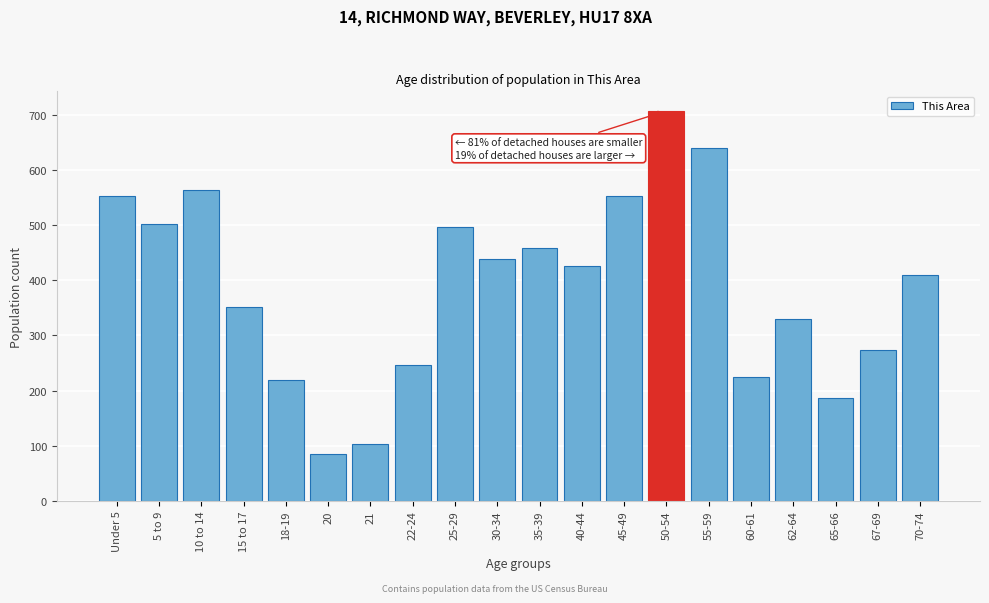

Reading left to right, transcribe all the data shown in this chart.

552	502	564	351	219	85	103	246	497	439	459	426	552	707	639	224	329	186	274	410